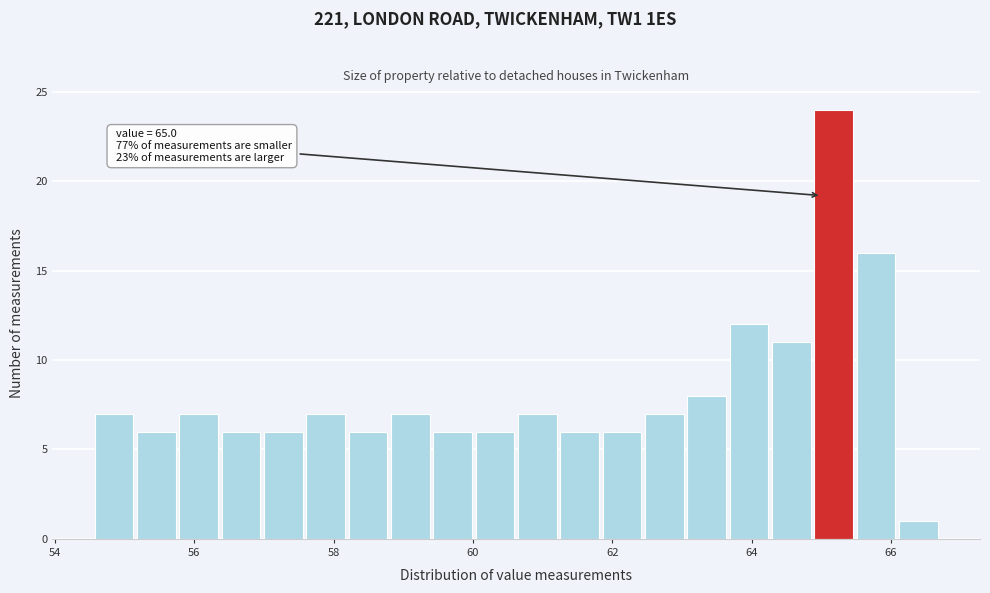

Read against the x-axis, roughly where is the centre of the tallest bar?

65.2